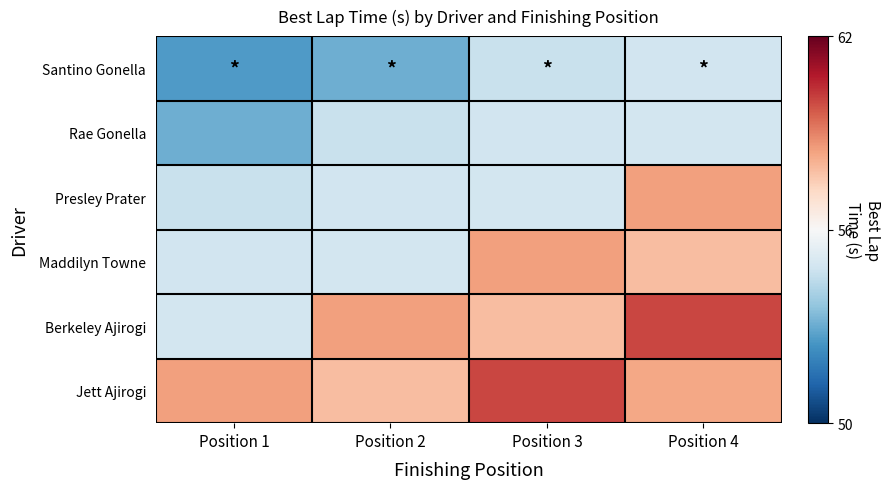

Reading left to right, list all the values displayed in this chart.

Santino Gonella: Position 1=52.6	Position 2=53.1	Position 3=54.6	Position 4=54.8
Rae Gonella: Position 1=53.1	Position 2=54.6	Position 3=54.8	Position 4=54.9
Presley Prater: Position 1=54.6	Position 2=54.8	Position 3=54.9	Position 4=58.4
Maddilyn Towne: Position 1=54.8	Position 2=54.9	Position 3=58.4	Position 4=57.8
Berkeley Ajirogi: Position 1=54.9	Position 2=58.4	Position 3=57.8	Position 4=60.0
Jett Ajirogi: Position 1=58.4	Position 2=57.8	Position 3=60.0	Position 4=58.3